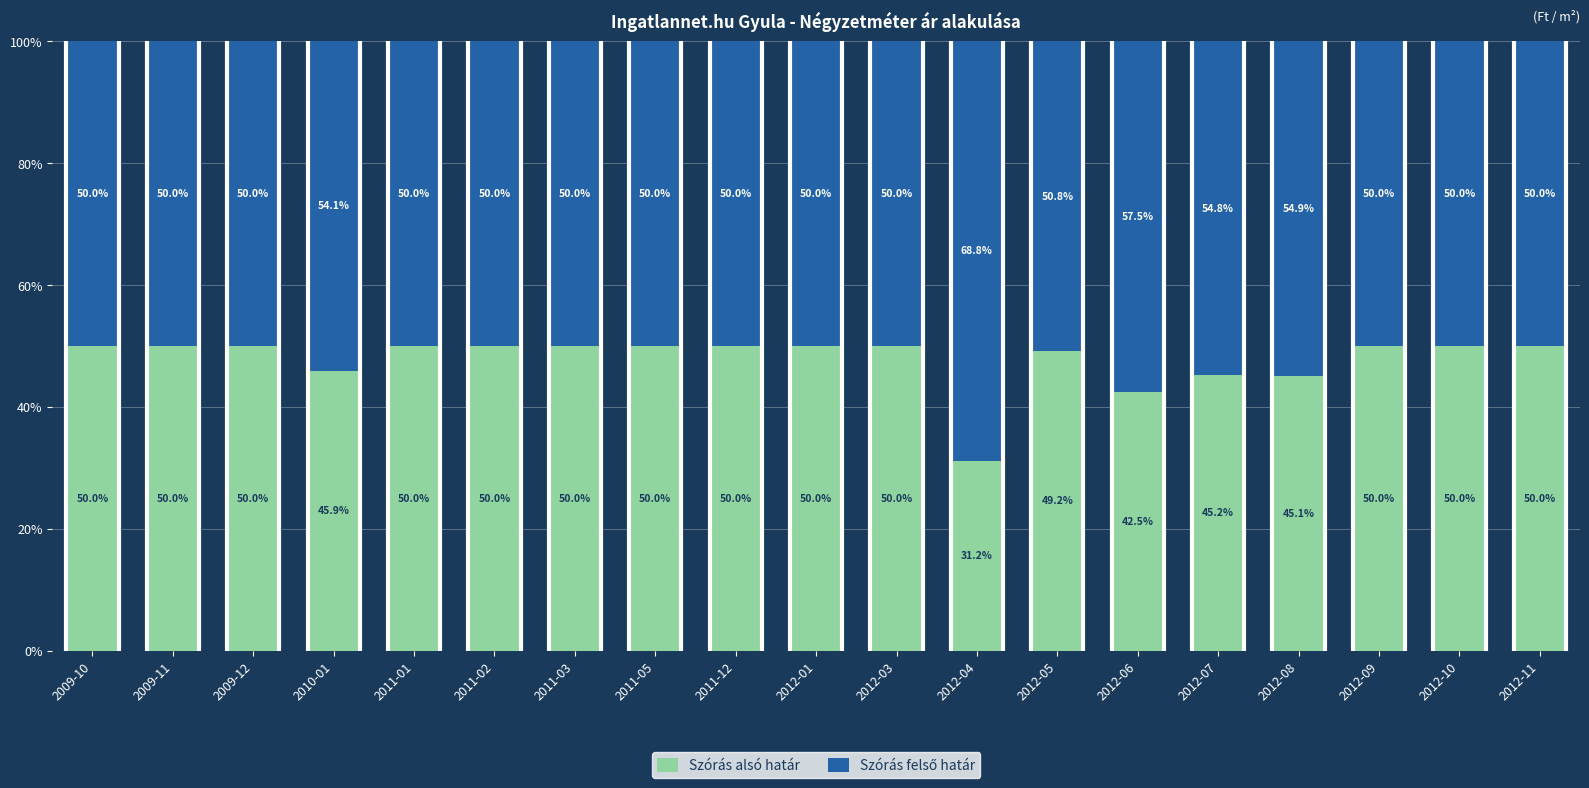

True or false: Szórás alsó határ has a value of 42.5 at 2012-06.

True